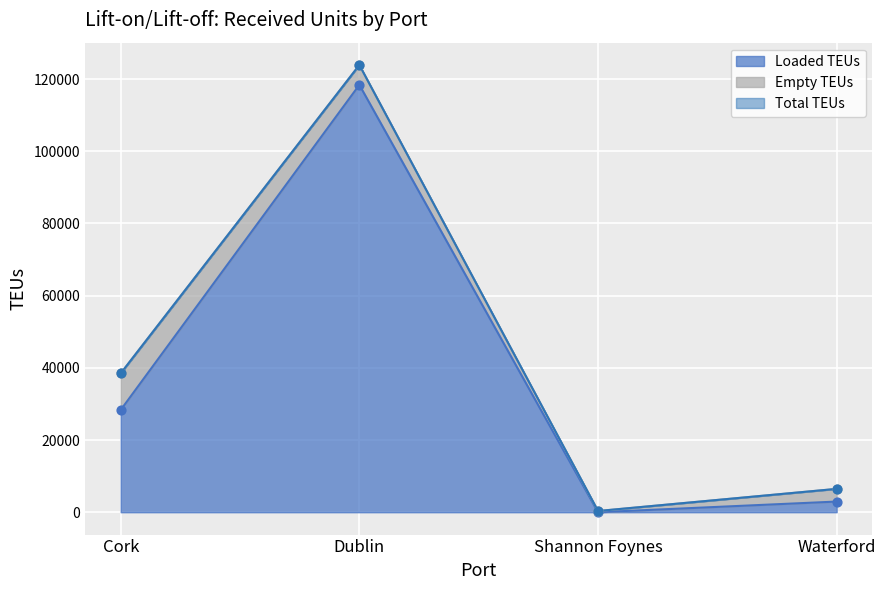

At which category is the sum across all series the highest?

Dublin